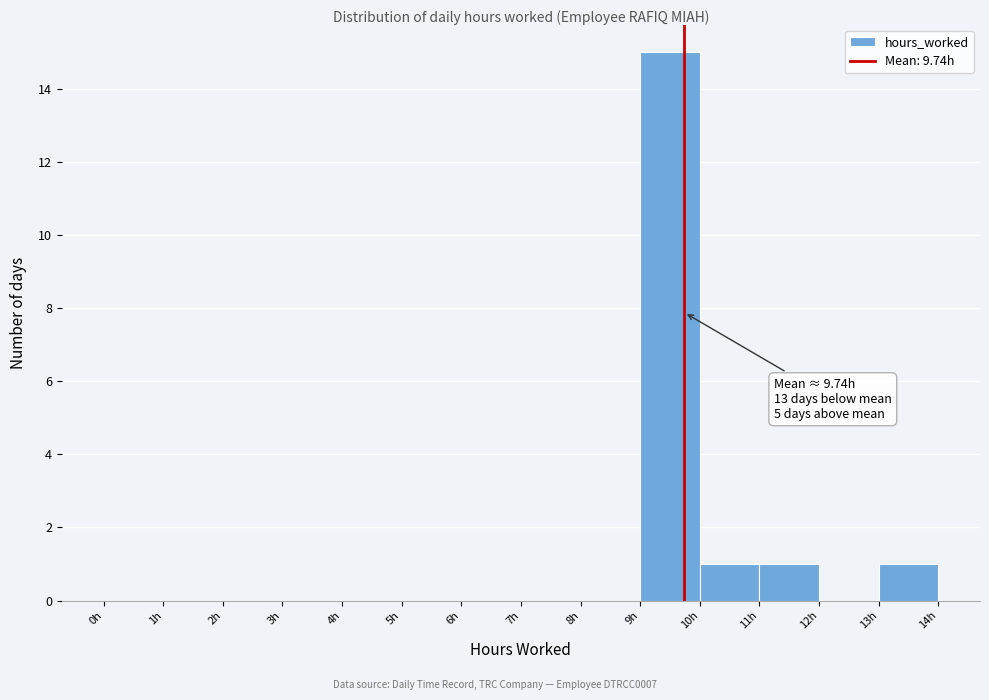

Over which range of the x-axis is the bar tallest?

9 to 10